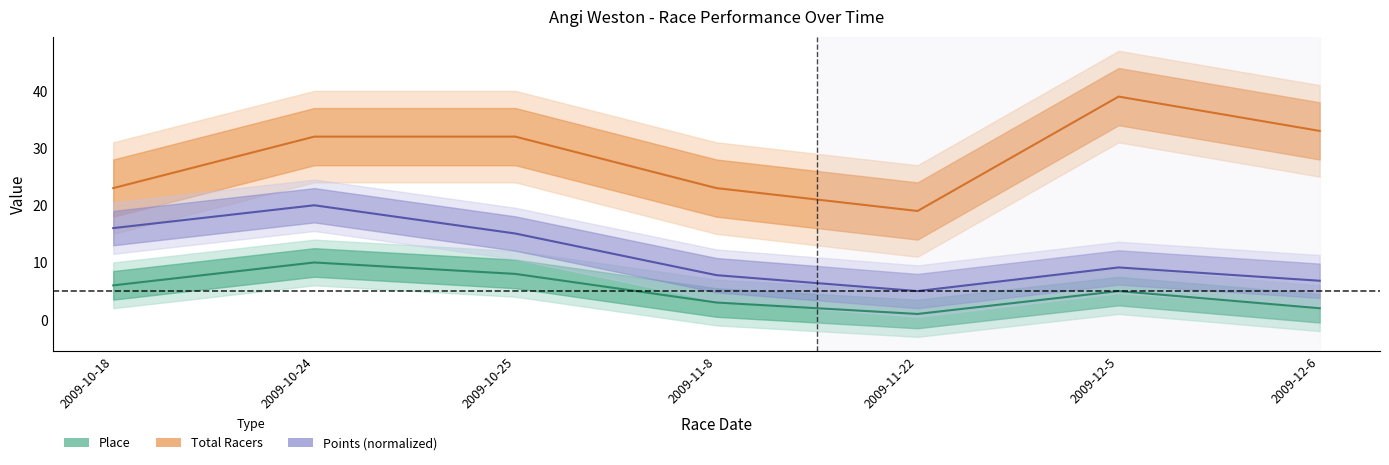

What is the maximum value for Total Racers?

39.0